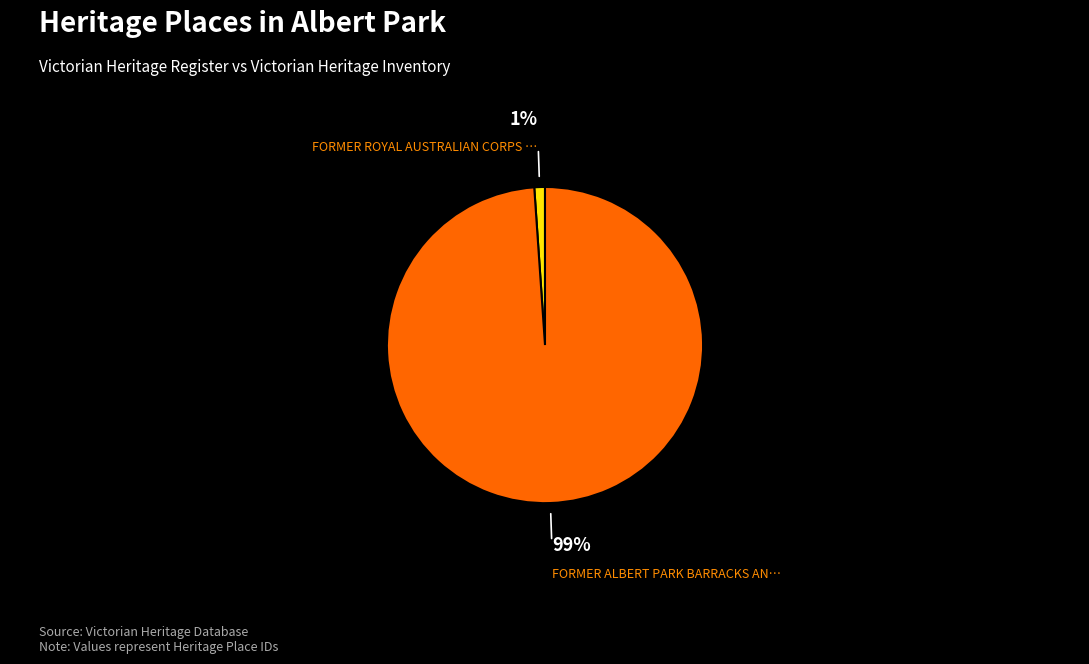

Is there any slice that represents more than half of the pie?

Yes